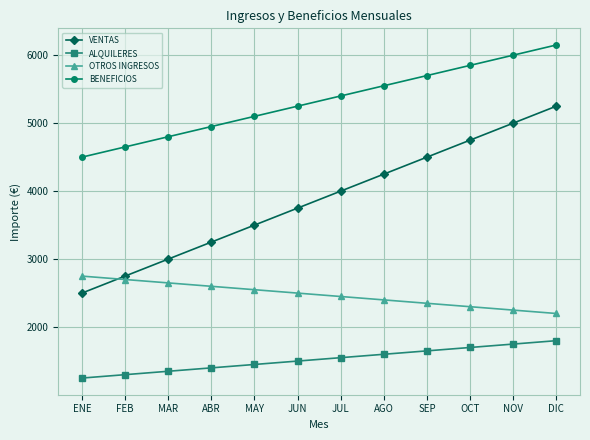

Which label corresponds to the largest value in the chart?

DIC